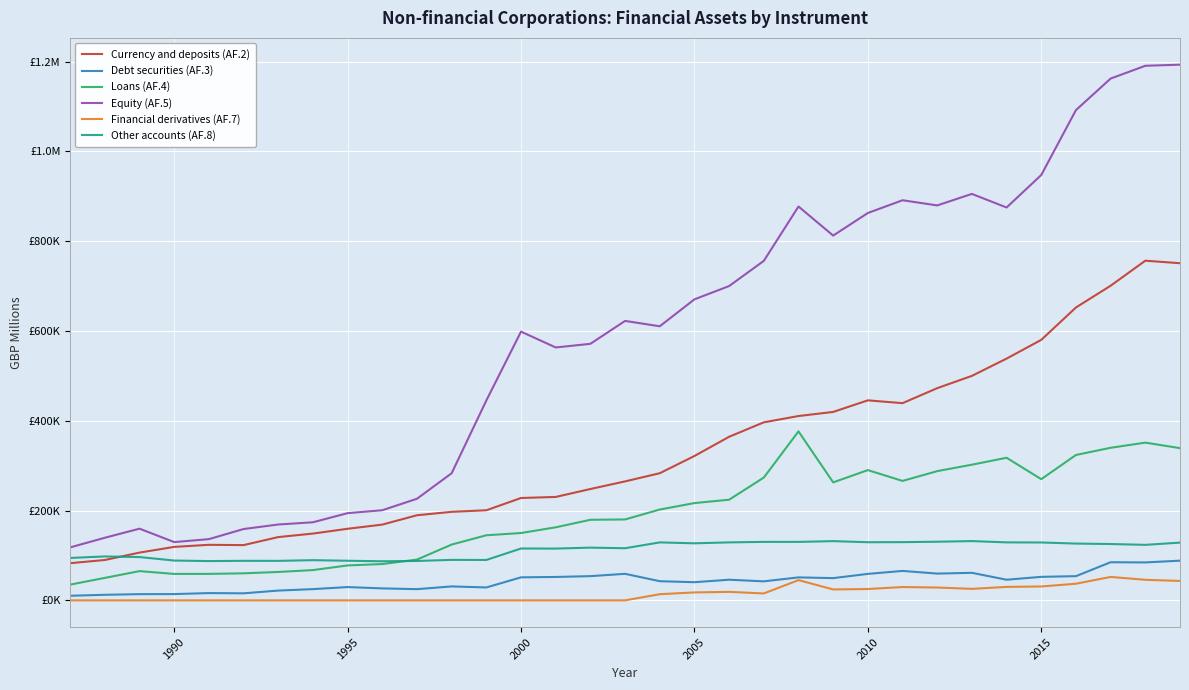

What are all the series names shown in the legend?

Currency and deposits (AF.2), Debt securities (AF.3), Loans (AF.4), Equity (AF.5), Financial derivatives (AF.7), Other accounts (AF.8)